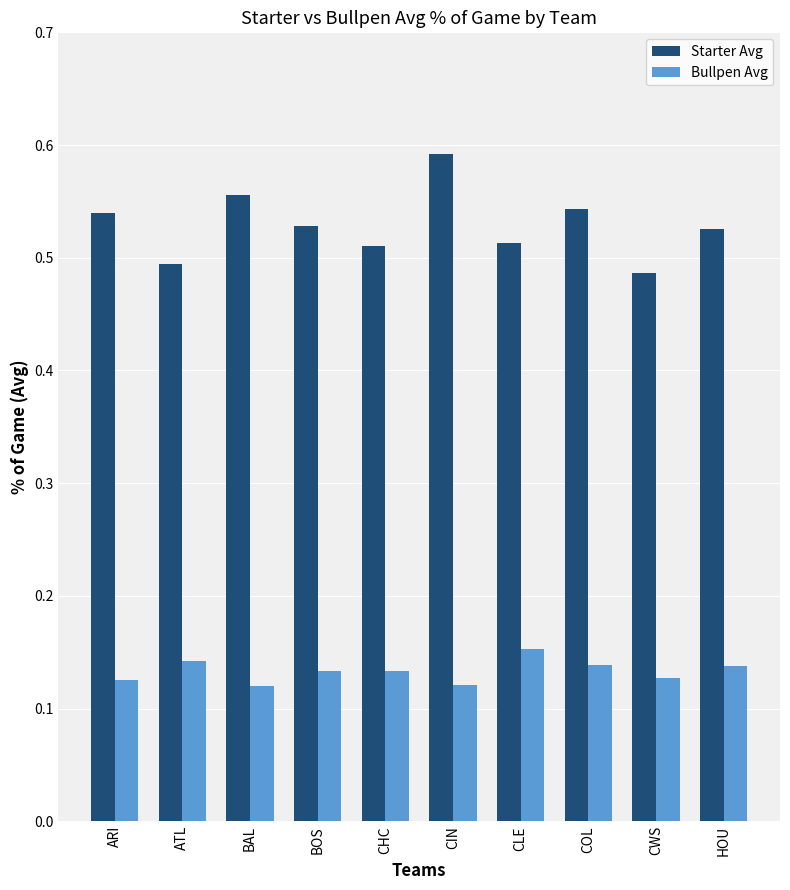

What is the sum of all Starter Avg values?

5.3